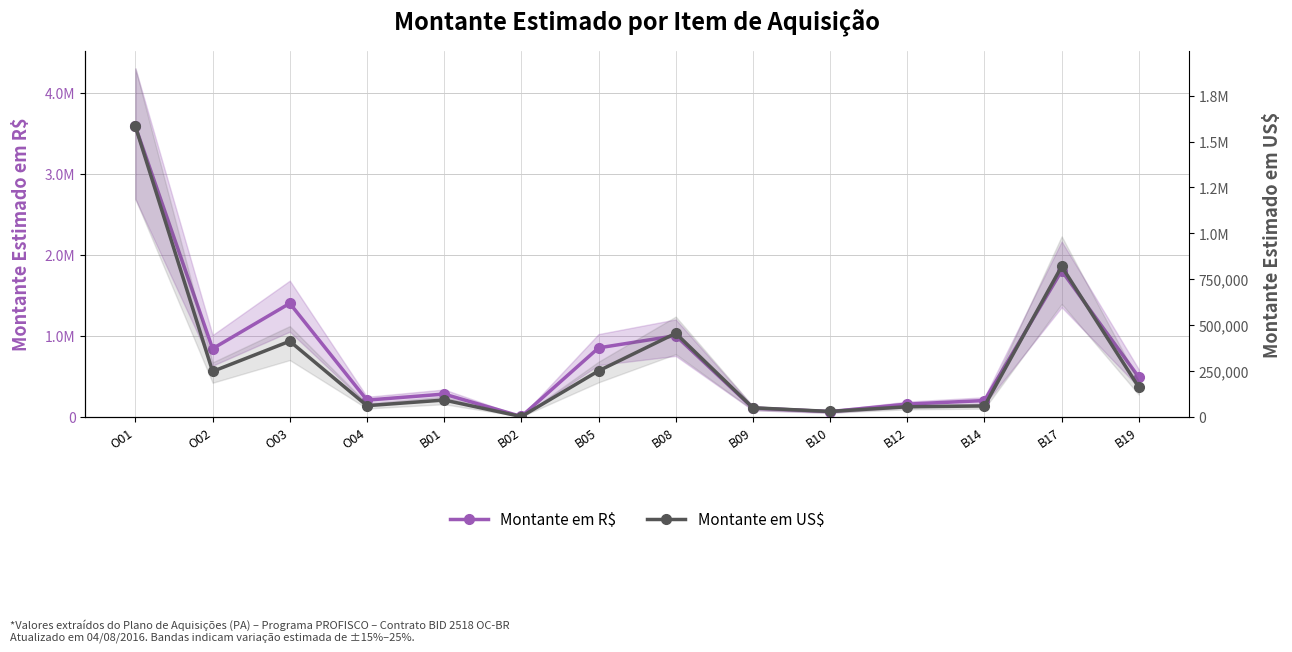

True or false: Montante em R$ has more than 2 points higher than both neighbors.

True